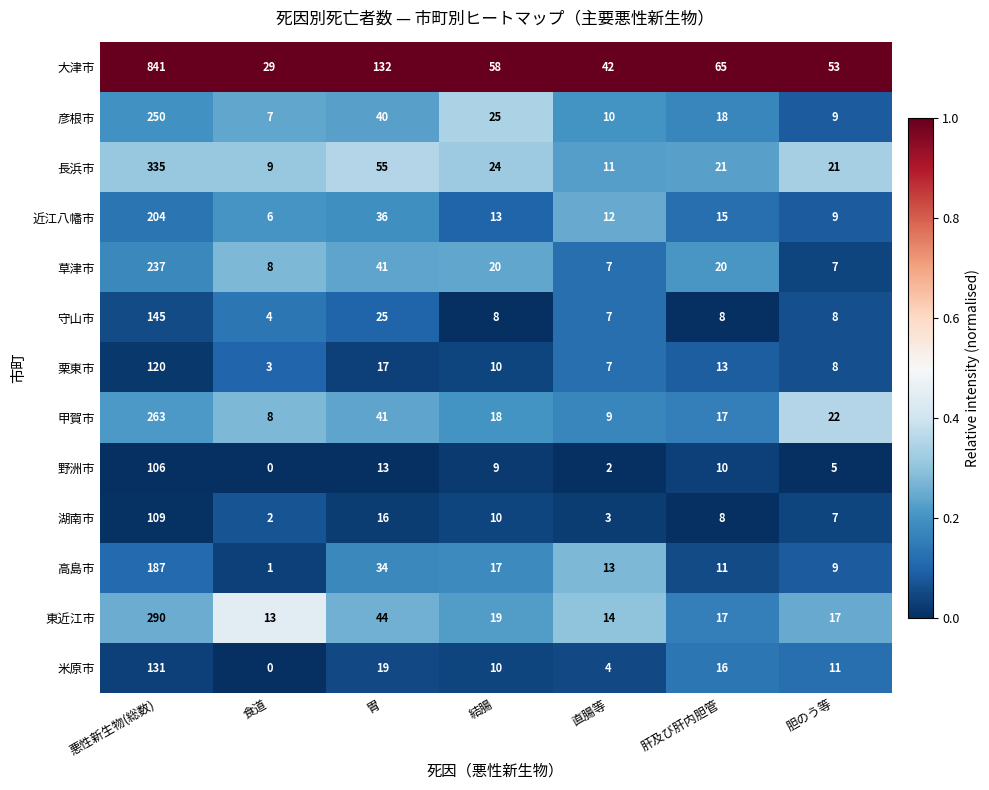

Rank the categories by 彦根市 value from highest to lowest.

悪性新生物(総数), 胃, 結腸, 肝及び肝内胆管, 直腸等, 胆のう等, 食道